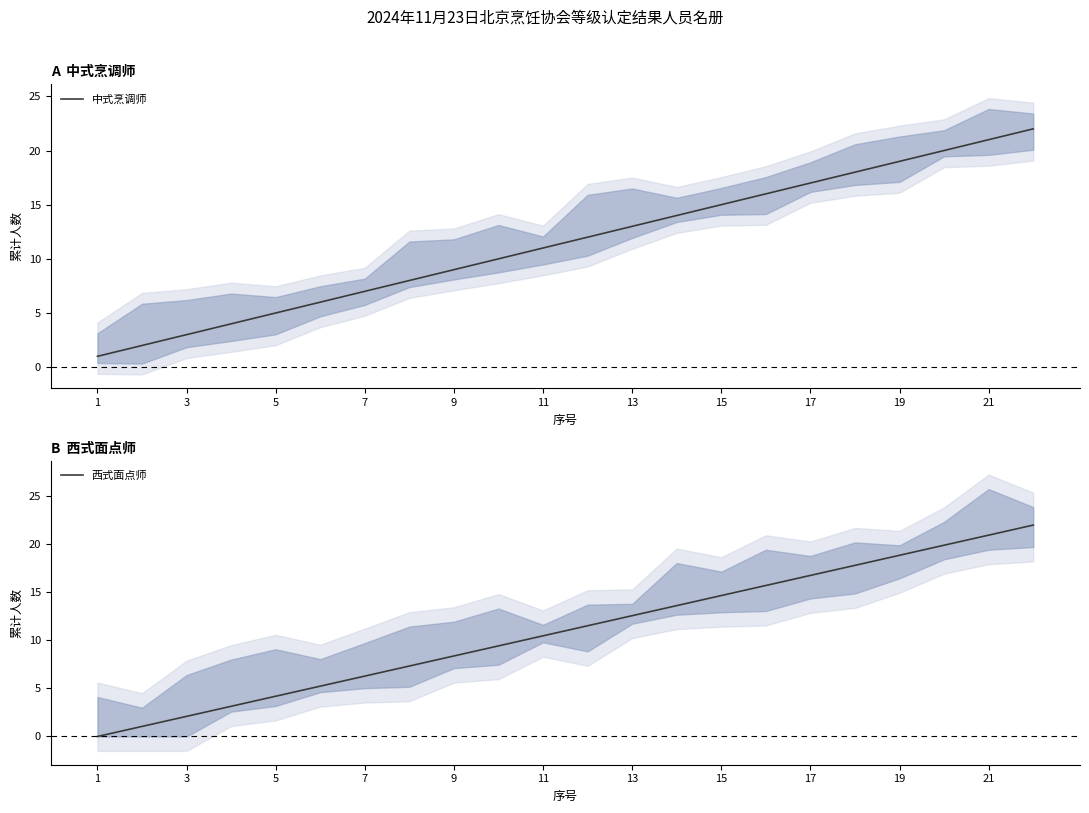

Which series has the largest total across all categories?

中式烹调师